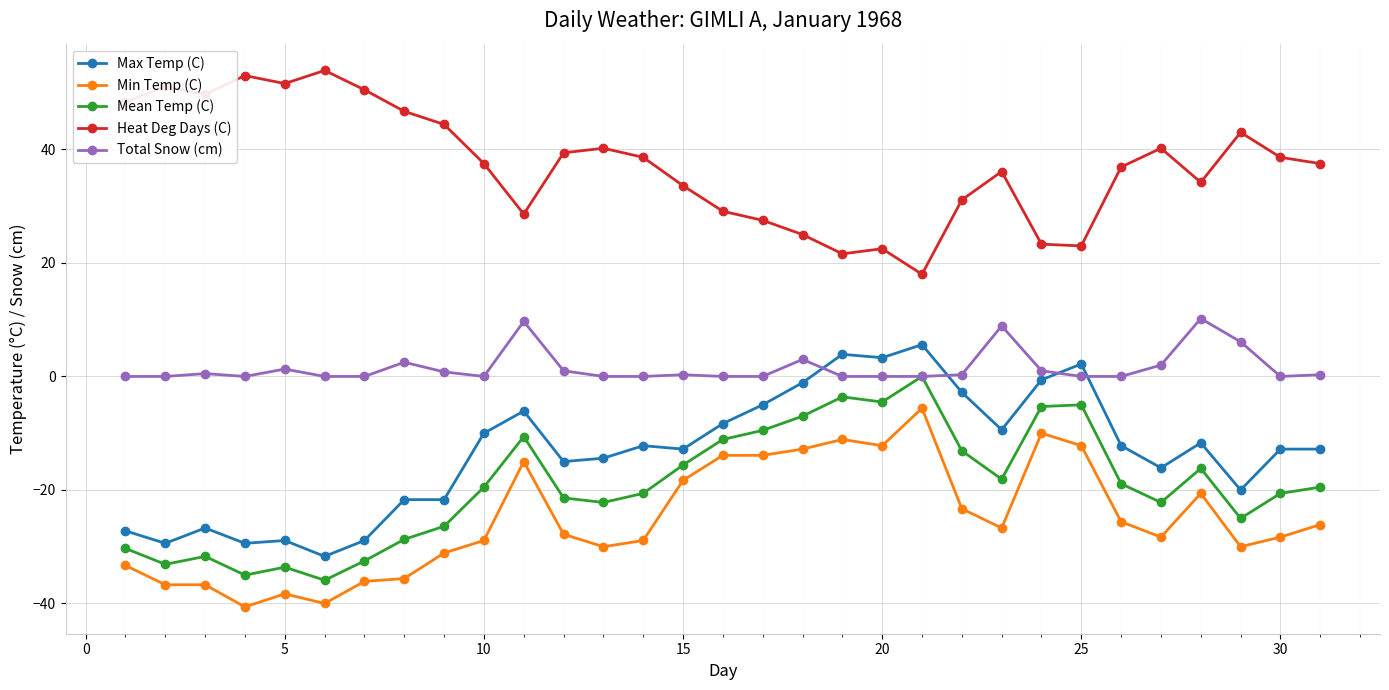

Rank the series by their maximum value, from highest to lowest.

Heat Deg Days (C), Total Snow (cm), Max Temp (C), Mean Temp (C), Min Temp (C)